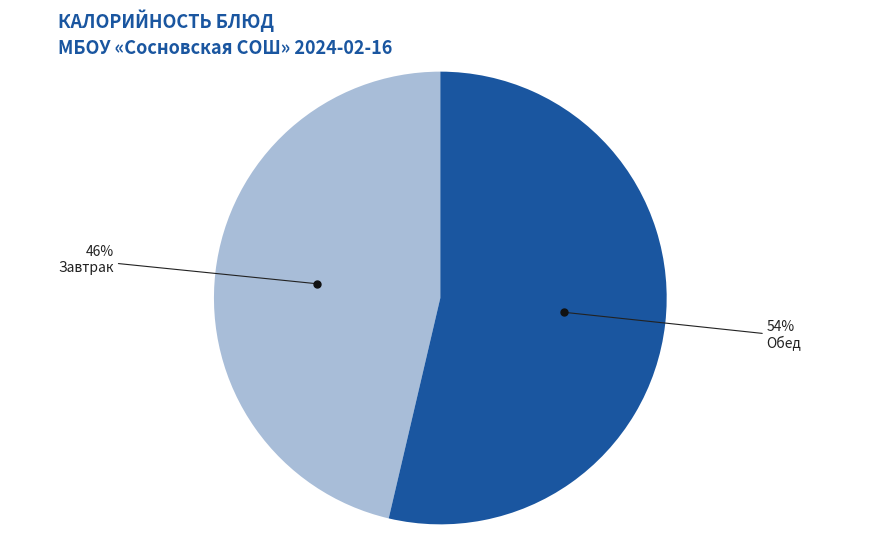

Is there any slice that represents more than half of the pie?

Yes